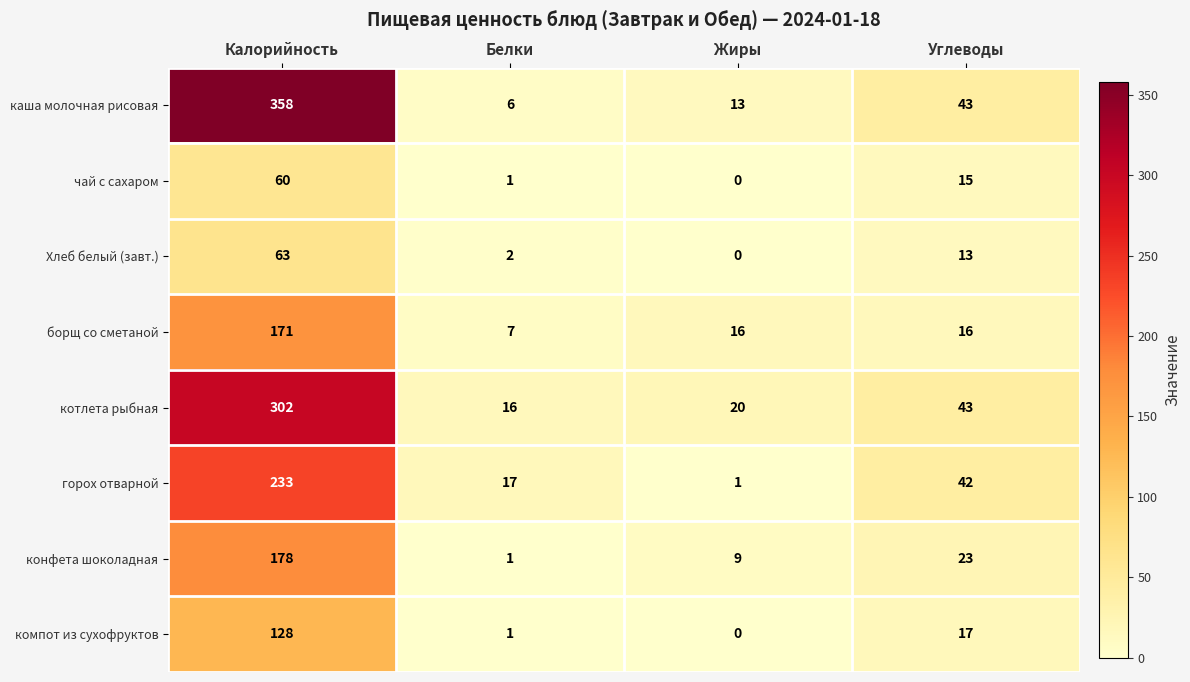

True or false: борщ со сметаной has a value of 24 at Жиры.

False